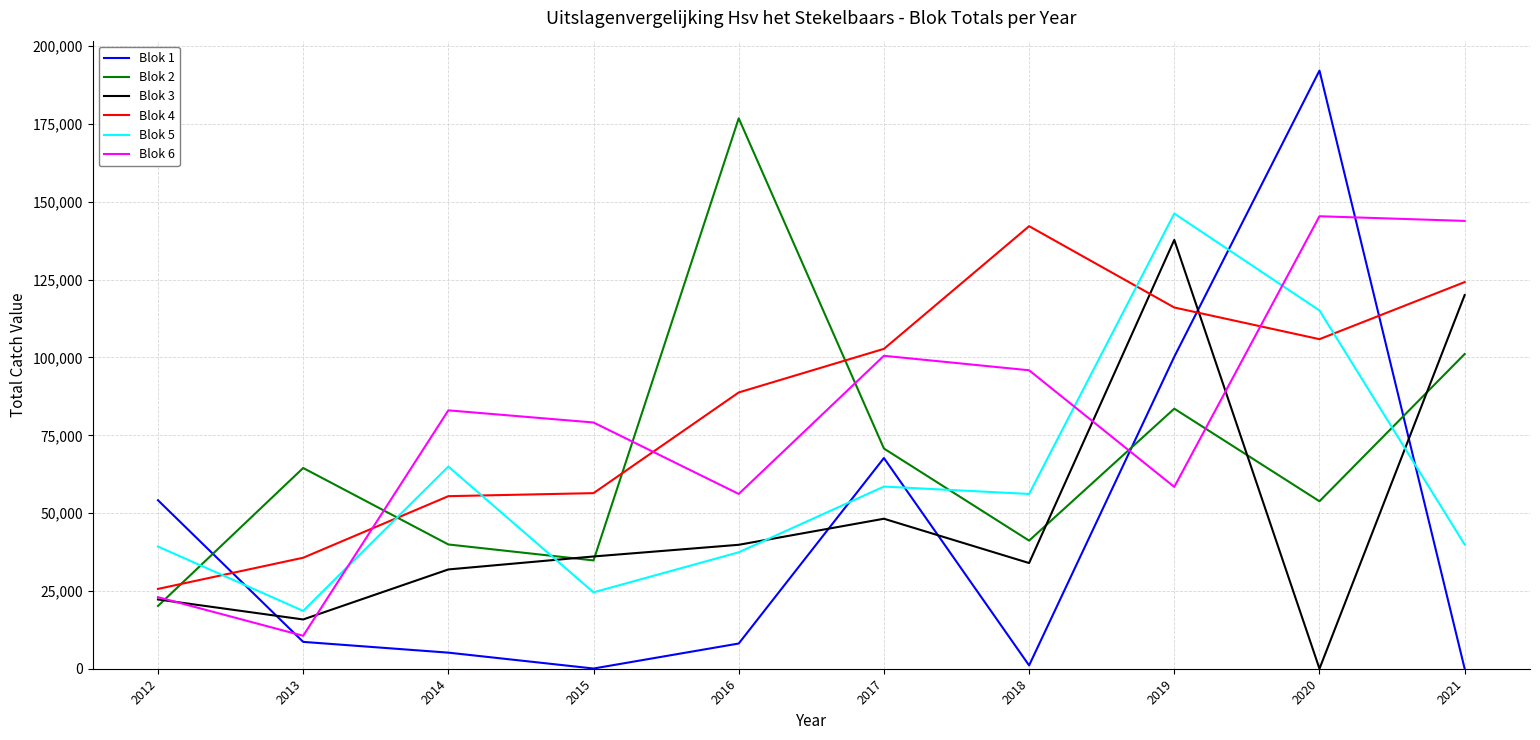

Which series has the widest spread of values?

Blok 1